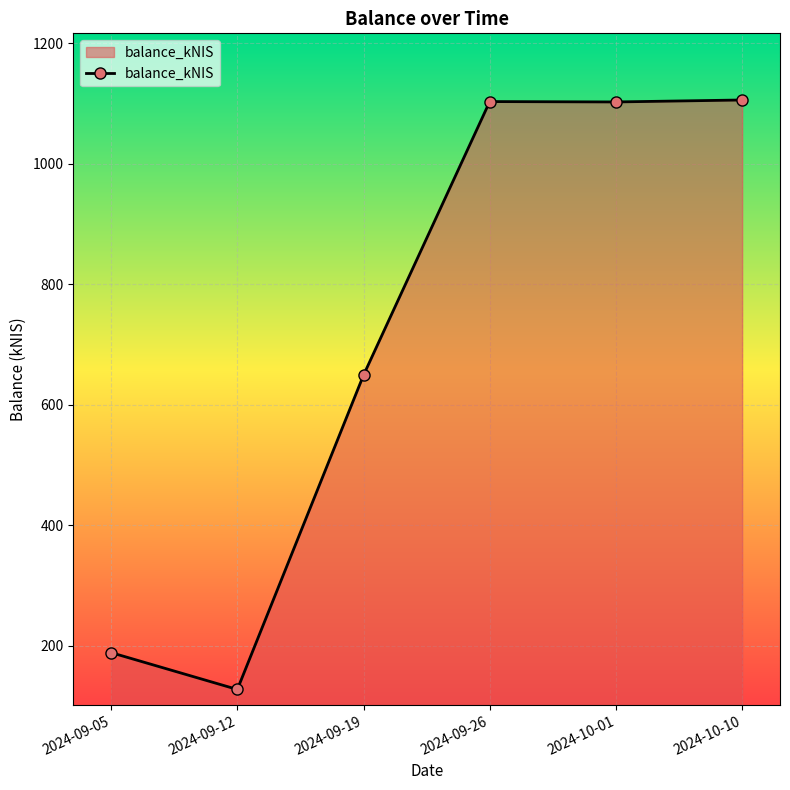

Which category has the lowest value across all series?

2024-09-12